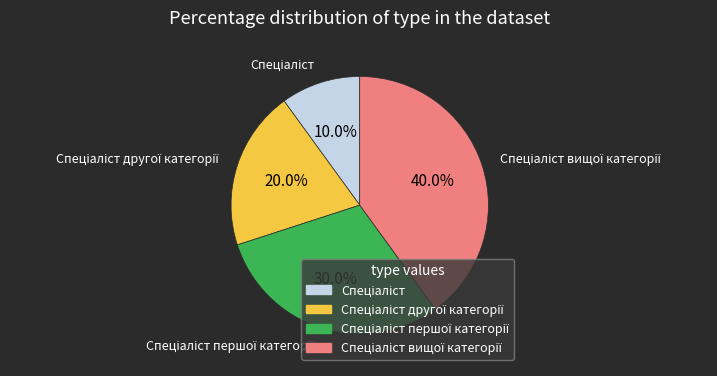

Is there any slice that represents more than half of the pie?

No